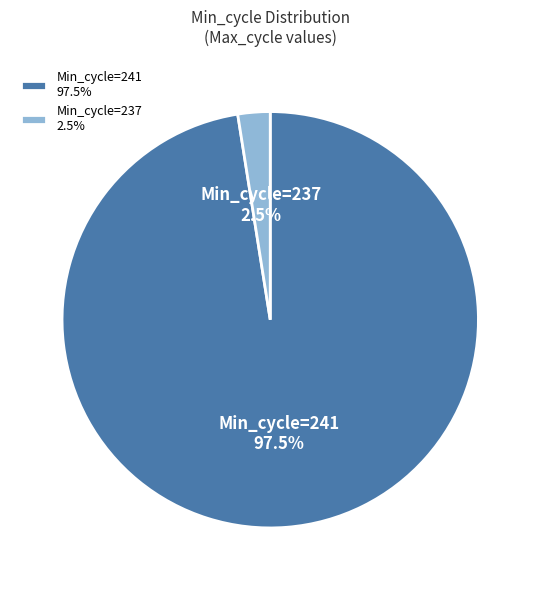

Rank the categories by value from lowest to highest.

Min_cycle=237 2.5%, Min_cycle=241 97.5%